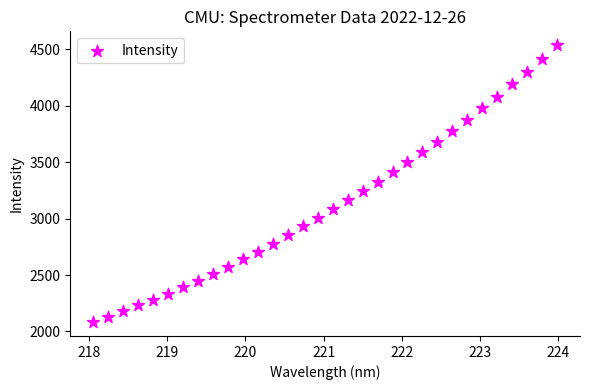

What is the range of Y values (max minus min)?

2452.9